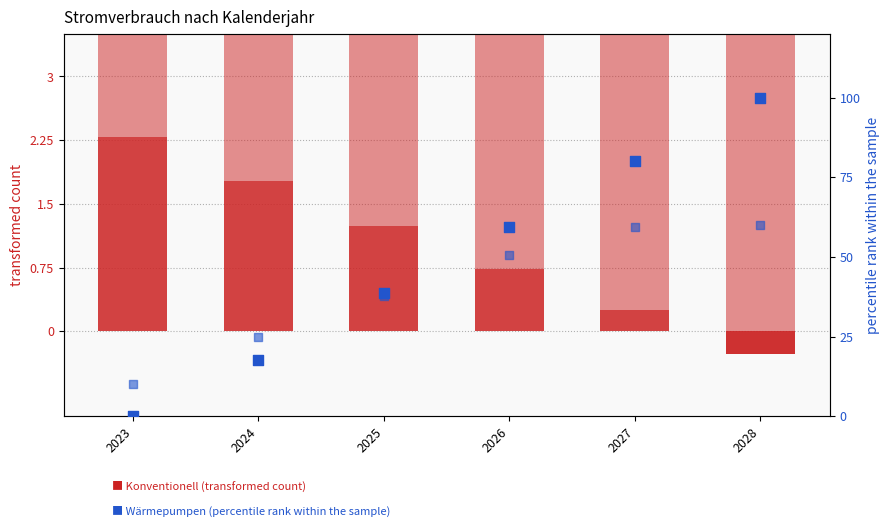

Which series has the widest spread of Y values?

Wärmepumpen (percentile rank)